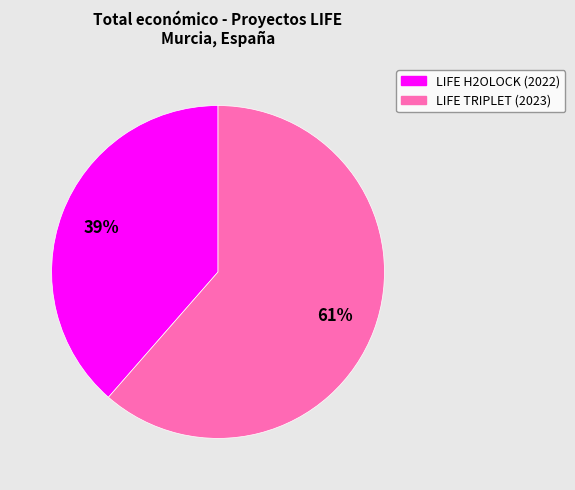

To the nearest percent, what portion does LIFE H2OLOCK (2022) represent?

39%